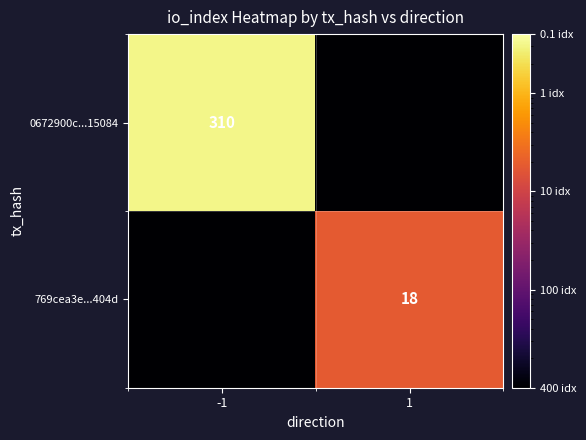

At which label does 0672900c...15084 reach its peak?

-1